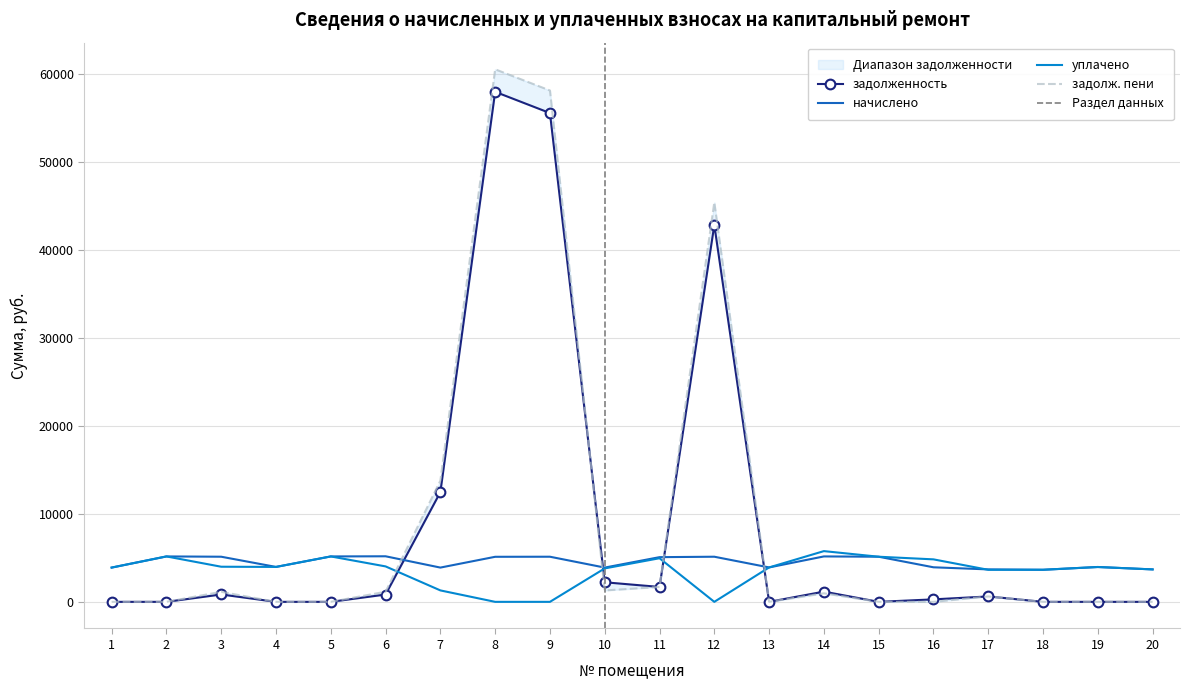

What is the value of the начислено point at the 1st from the left?

3891.6